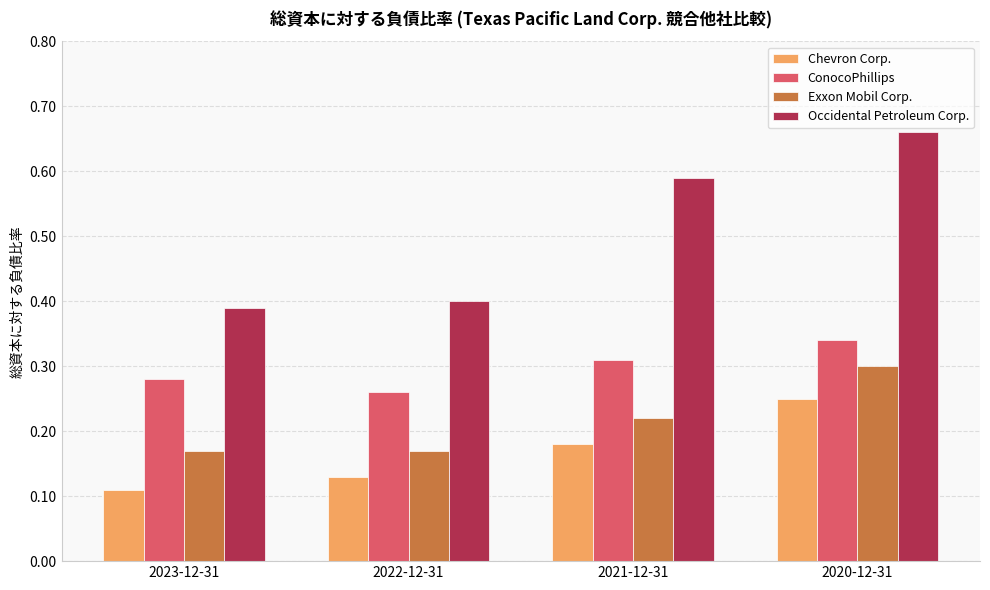

Which label corresponds to the largest value in the chart?

2020-12-31